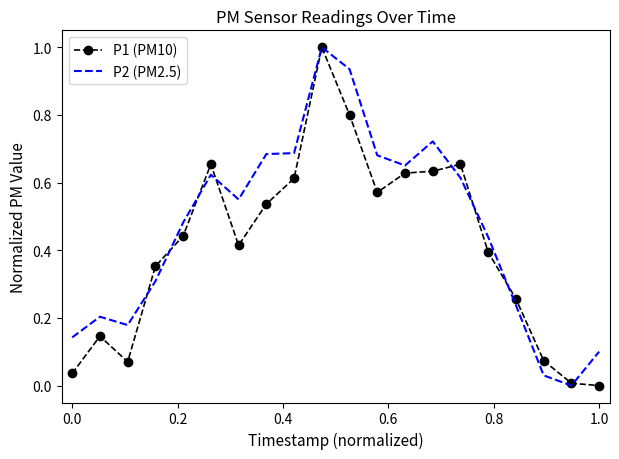

What is the greatest value displayed?

1.0